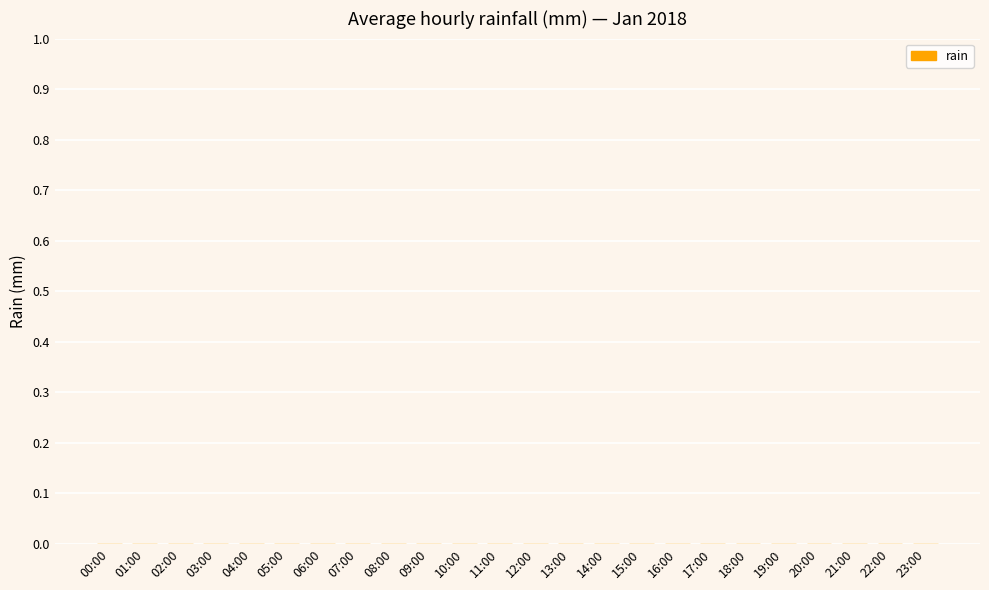

At which category does the chart reach its minimum across all series?

00:00